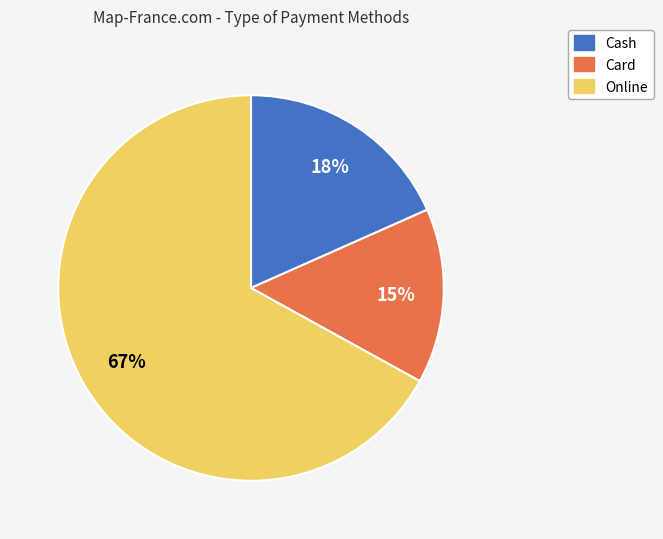

Which slice is the largest?

Online